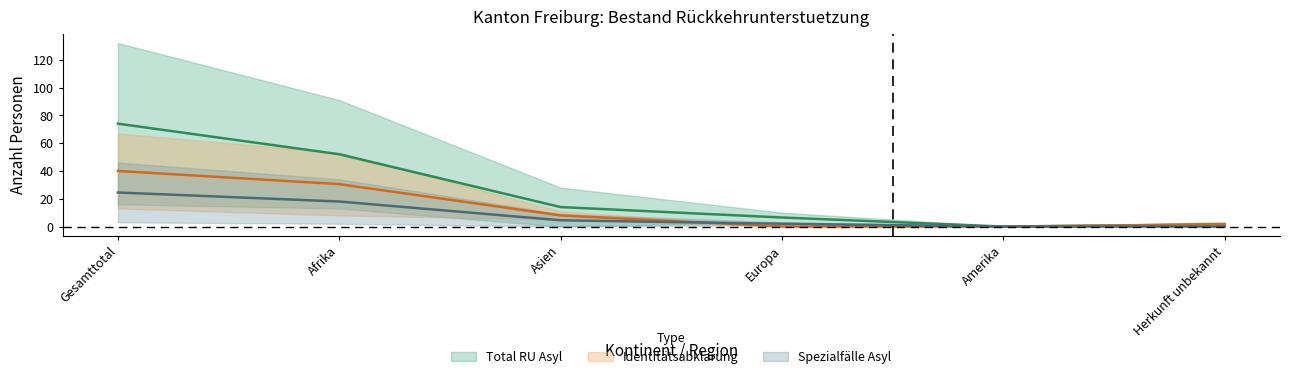

What is the label of the 5th point from the left?

Amerika